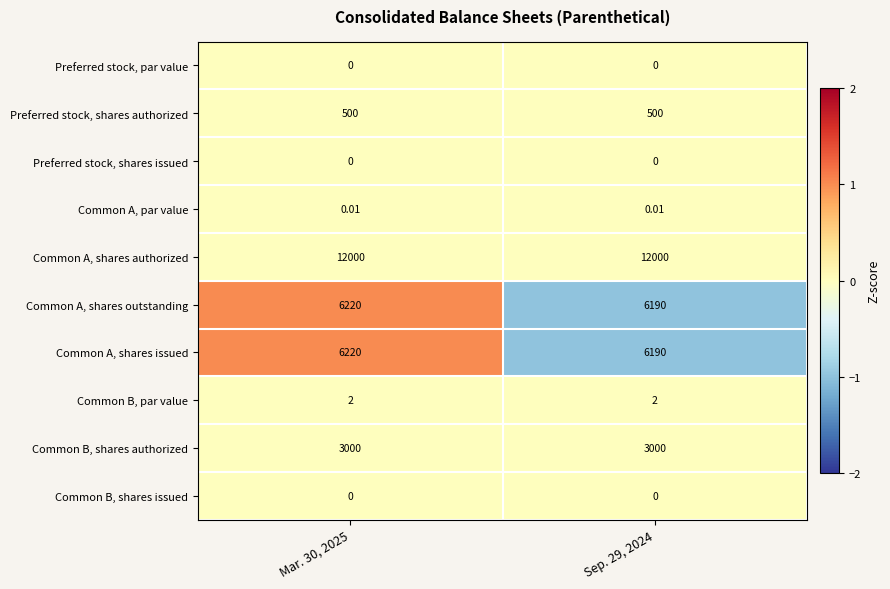

Which series has the largest total across all categories?

Common A, shares authorized